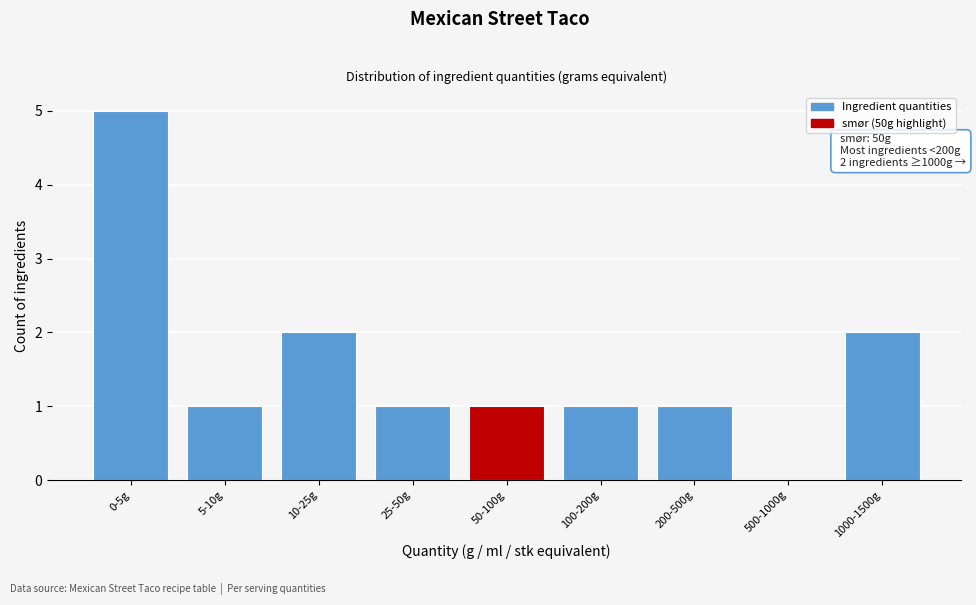

Reading right to left, what are all the values shown in this chart?

1000-1500g=2	500-1000g=0	200-500g=1	100-200g=1	50-100g=1	25-50g=1	10-25g=2	5-10g=1	0-5g=5